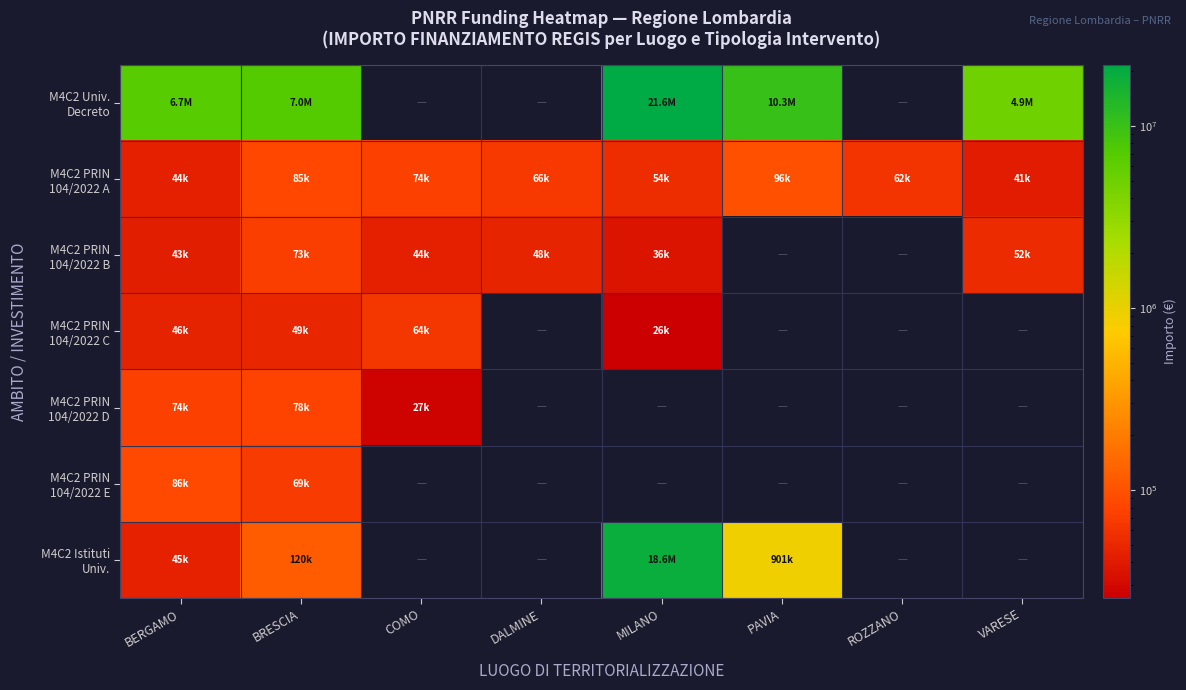

List the series in order of their peak value, highest first.

M4C2 Univ. Decreto, M4C2 Istituti Univ., M4C2 PRIN 104/2022 A, M4C2 PRIN 104/2022 E, M4C2 PRIN 104/2022 D, M4C2 PRIN 104/2022 B, M4C2 PRIN 104/2022 C